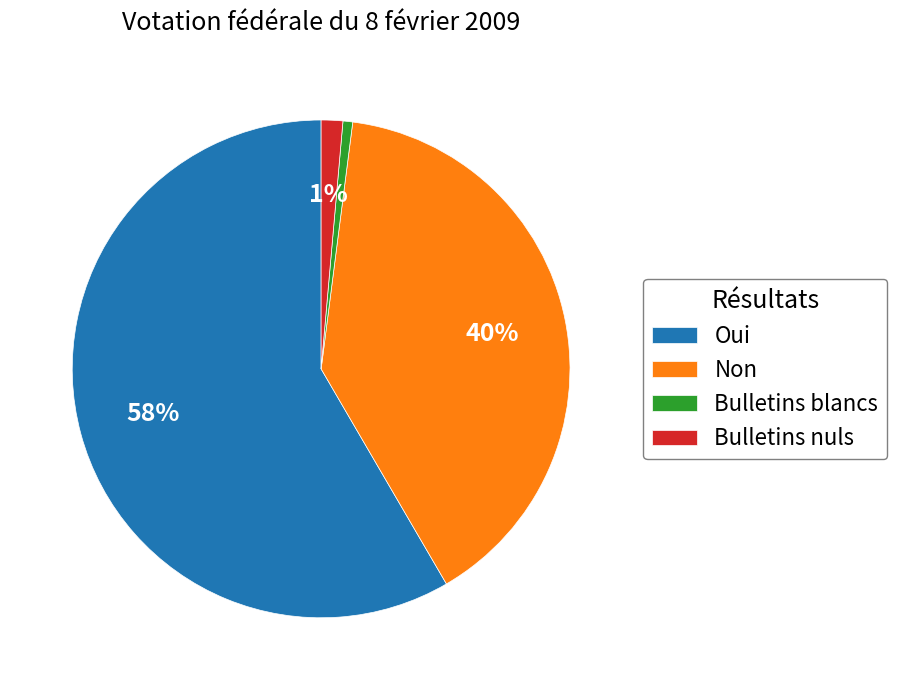

Is Oui the majority of the pie?

Yes